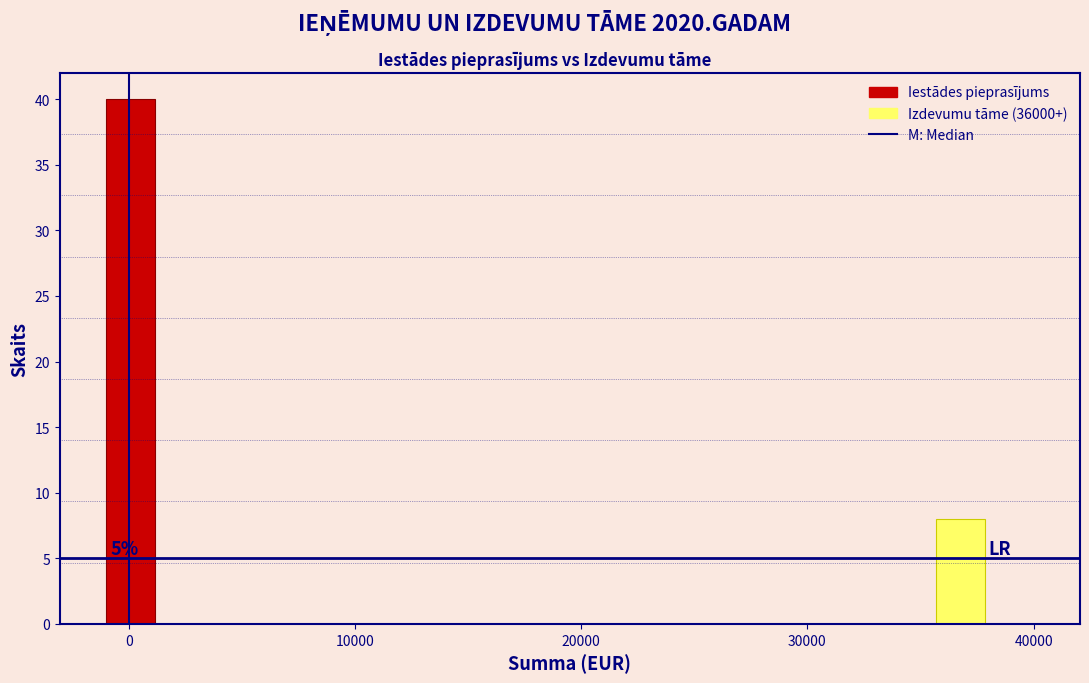

Read against the x-axis, roughly where is the centre of the tallest bar?

0